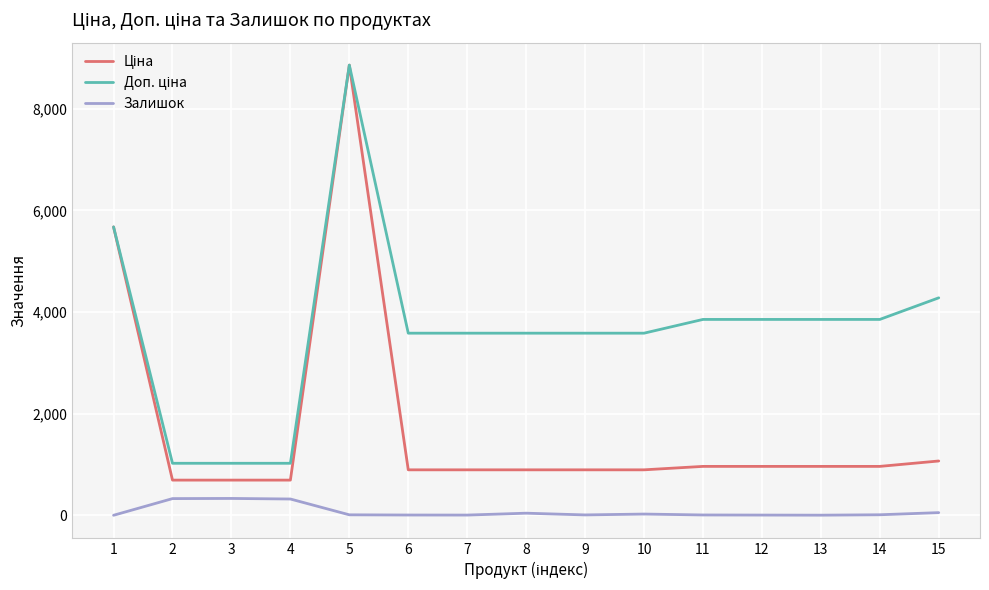

At which category is the sum across all series the highest?

5